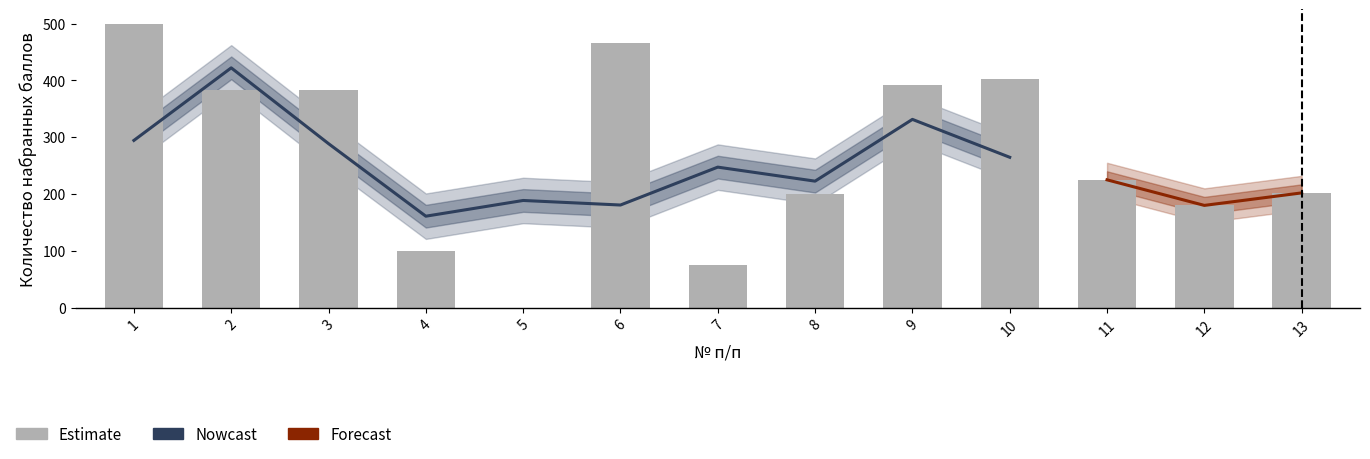

What is the value of the 3rd bar from the left?

383